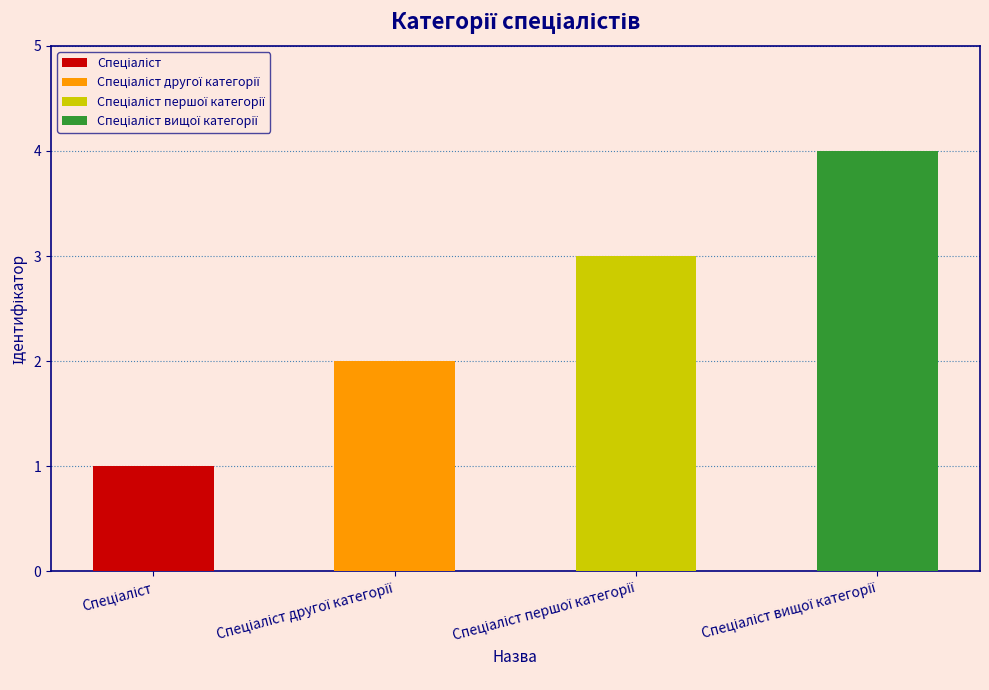

At which label is the value closest to 2?

Спеціаліст другої категорії